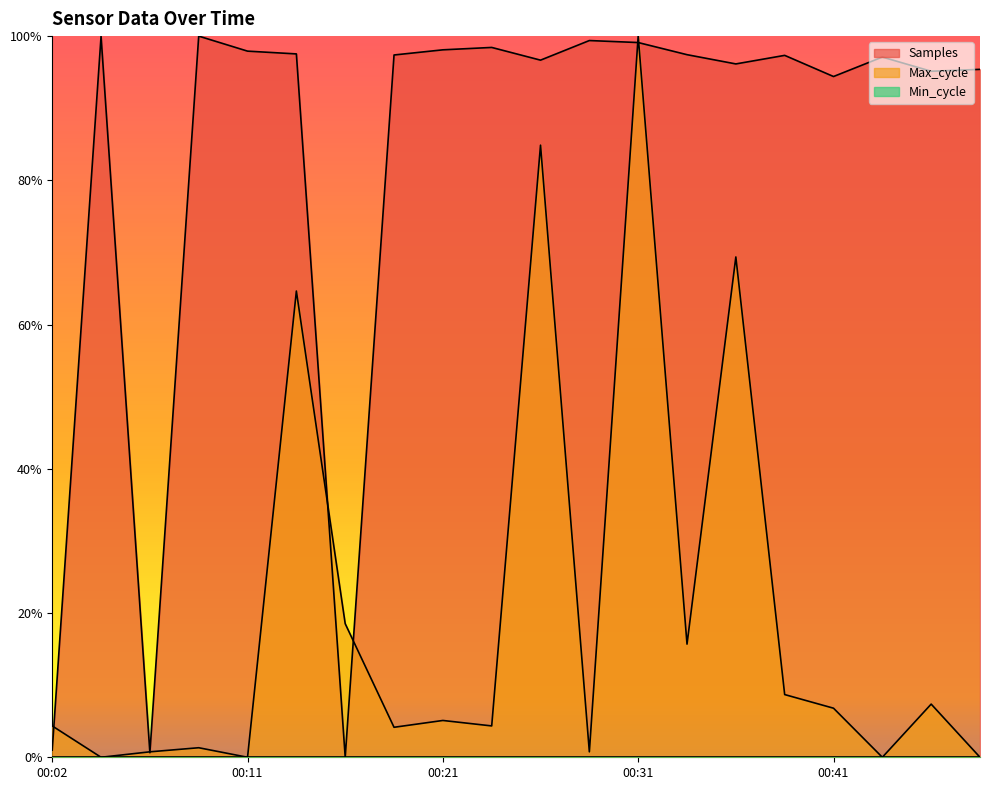

Is the value of Samples at 00:21 greater than the value of Max_cycle at 00:14?

Yes